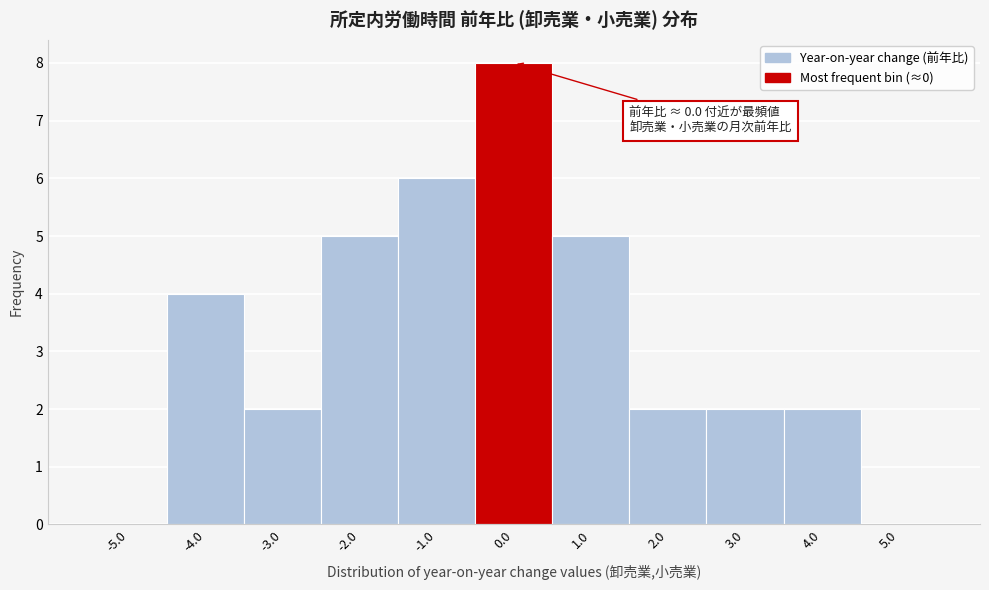

Over which range of the x-axis is the bar tallest?

-0.5 to 0.5